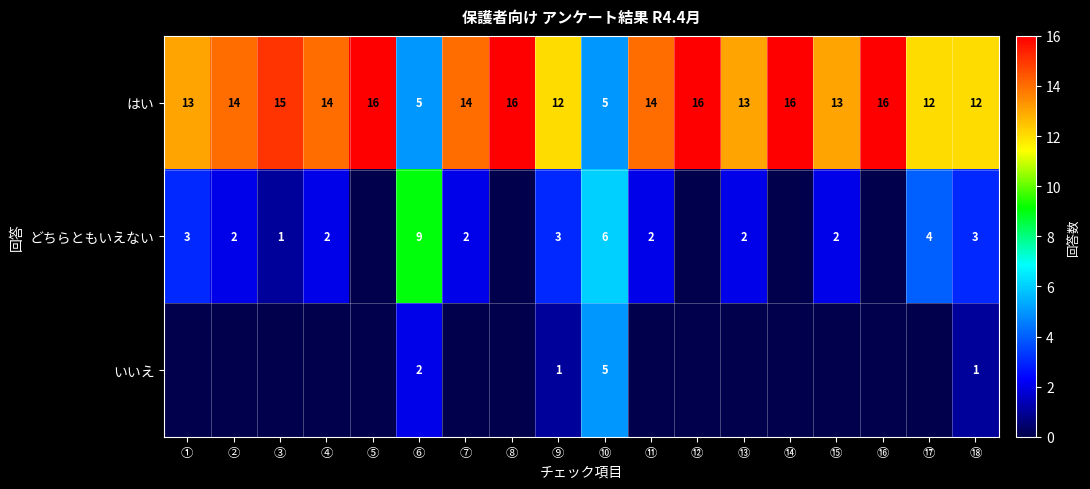

What is the greatest value displayed?

16